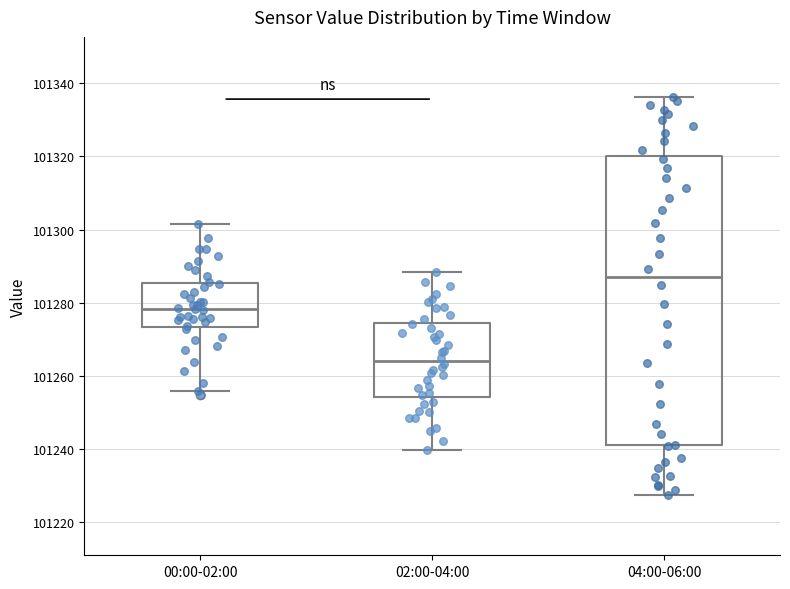

Where is the upper edge of the box for 04:00-06:00 on the y-axis? The values are not printed on the chart, so give them approximately, as read against the axis.

101320